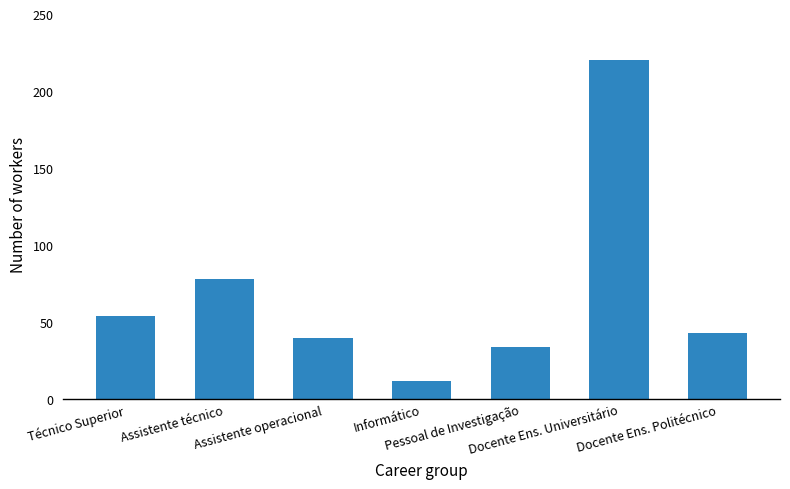

Read the value at Assistente operacional.

40